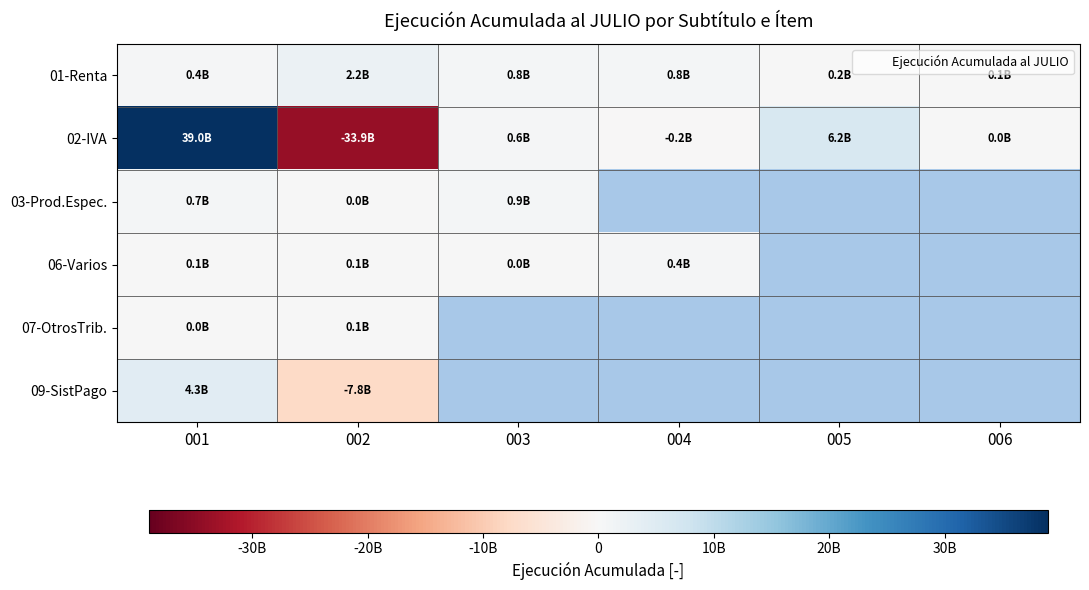

What is the sum of the 02-IVA values at 005 and 003?

6746803722.0